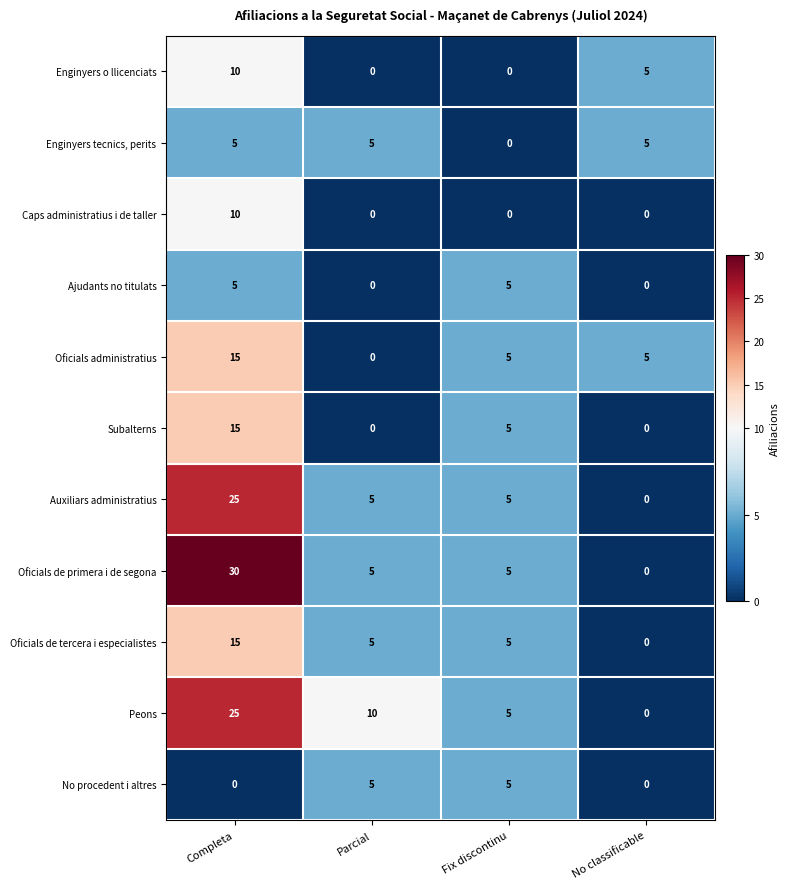

What is the approximate value of Oficials administratius at No classificable?

5